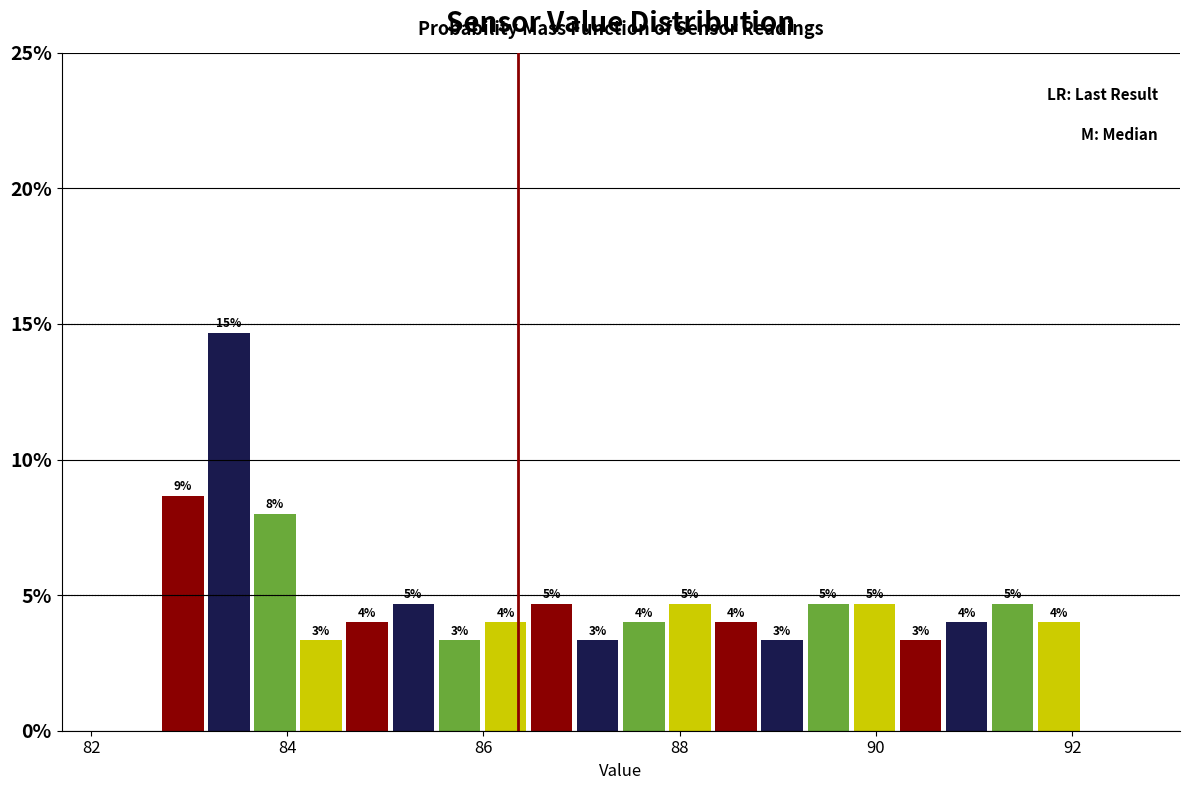

Read against the x-axis, roughly where is the centre of the tallest bar?

83.4